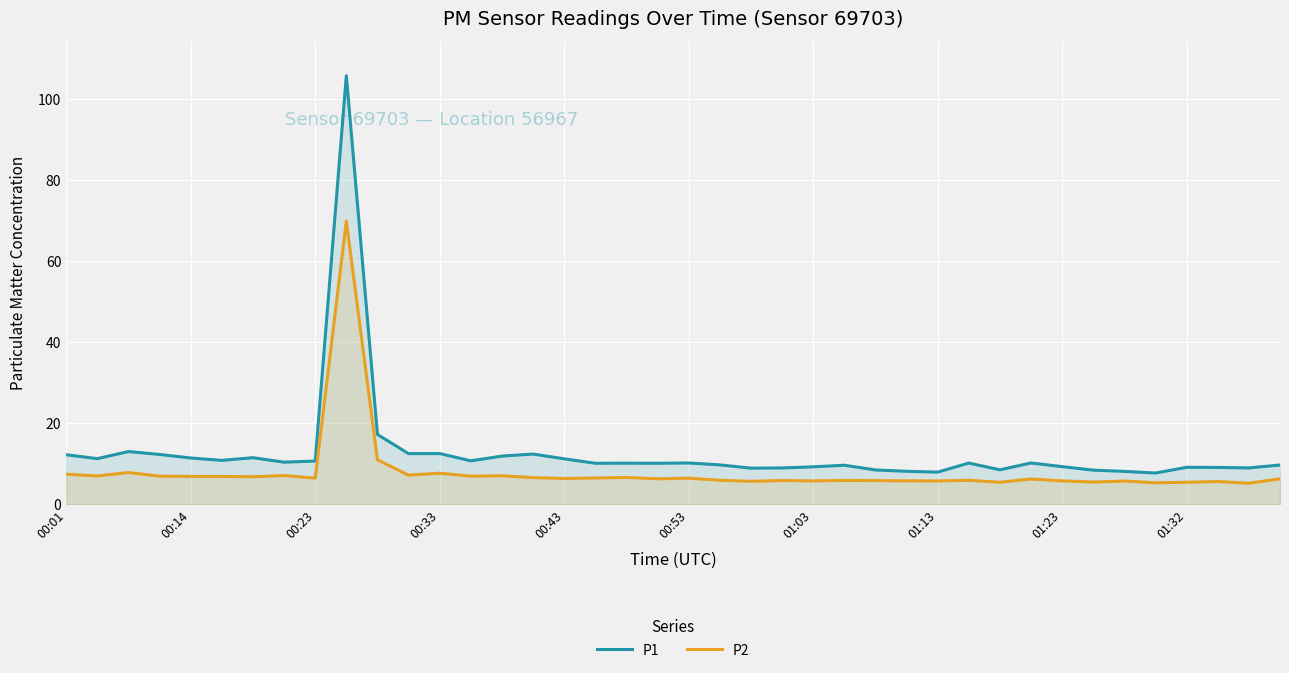

List the series in order of their peak value, highest first.

P1, P2